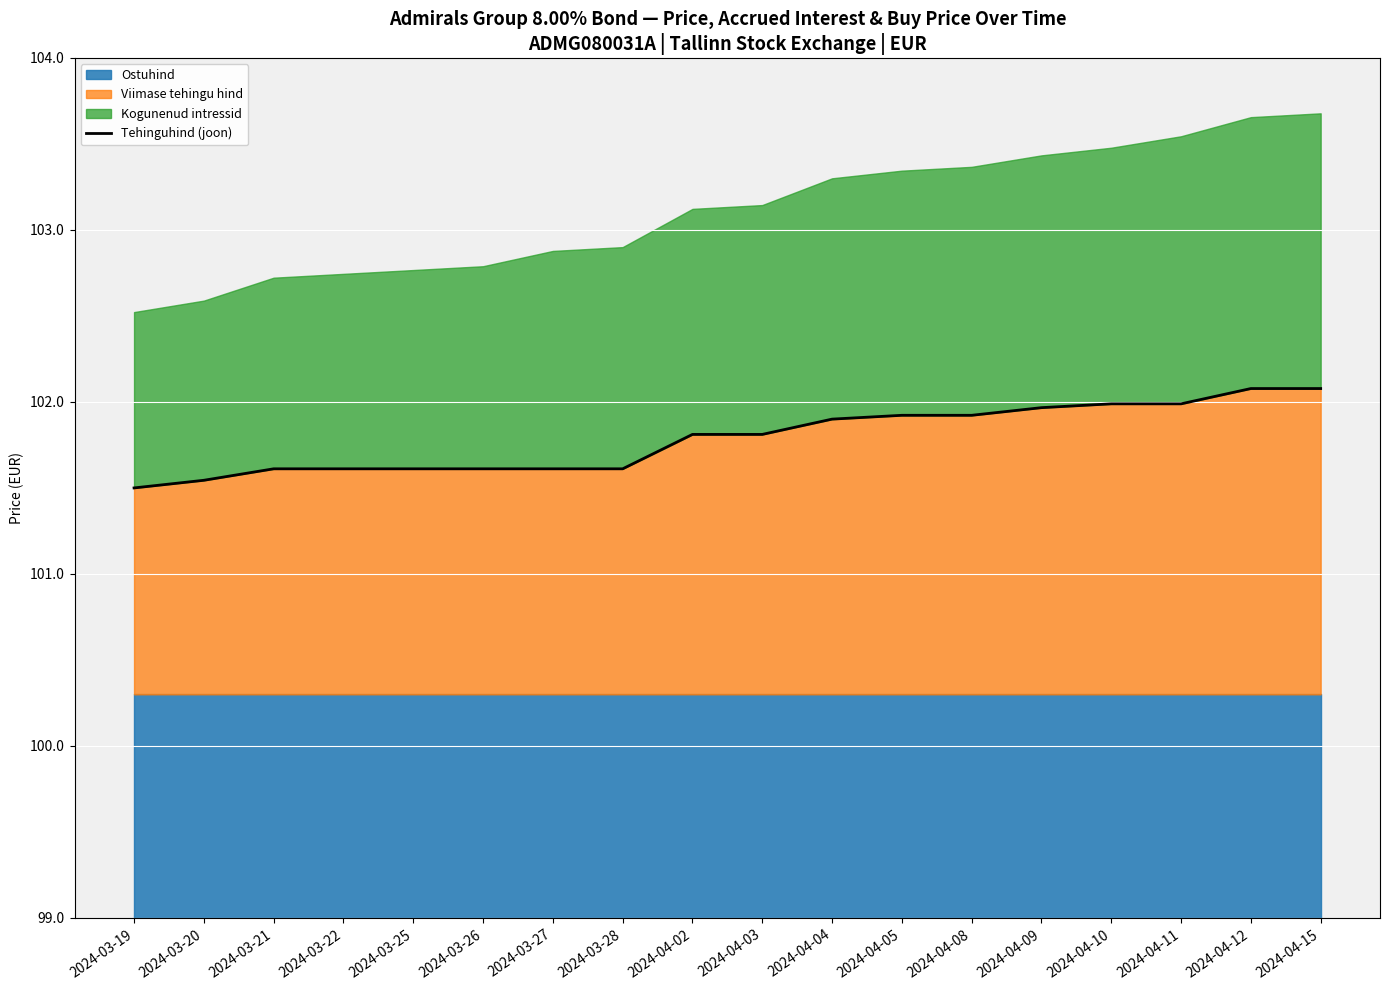

What is the value of the 12th point from the left?

101.9